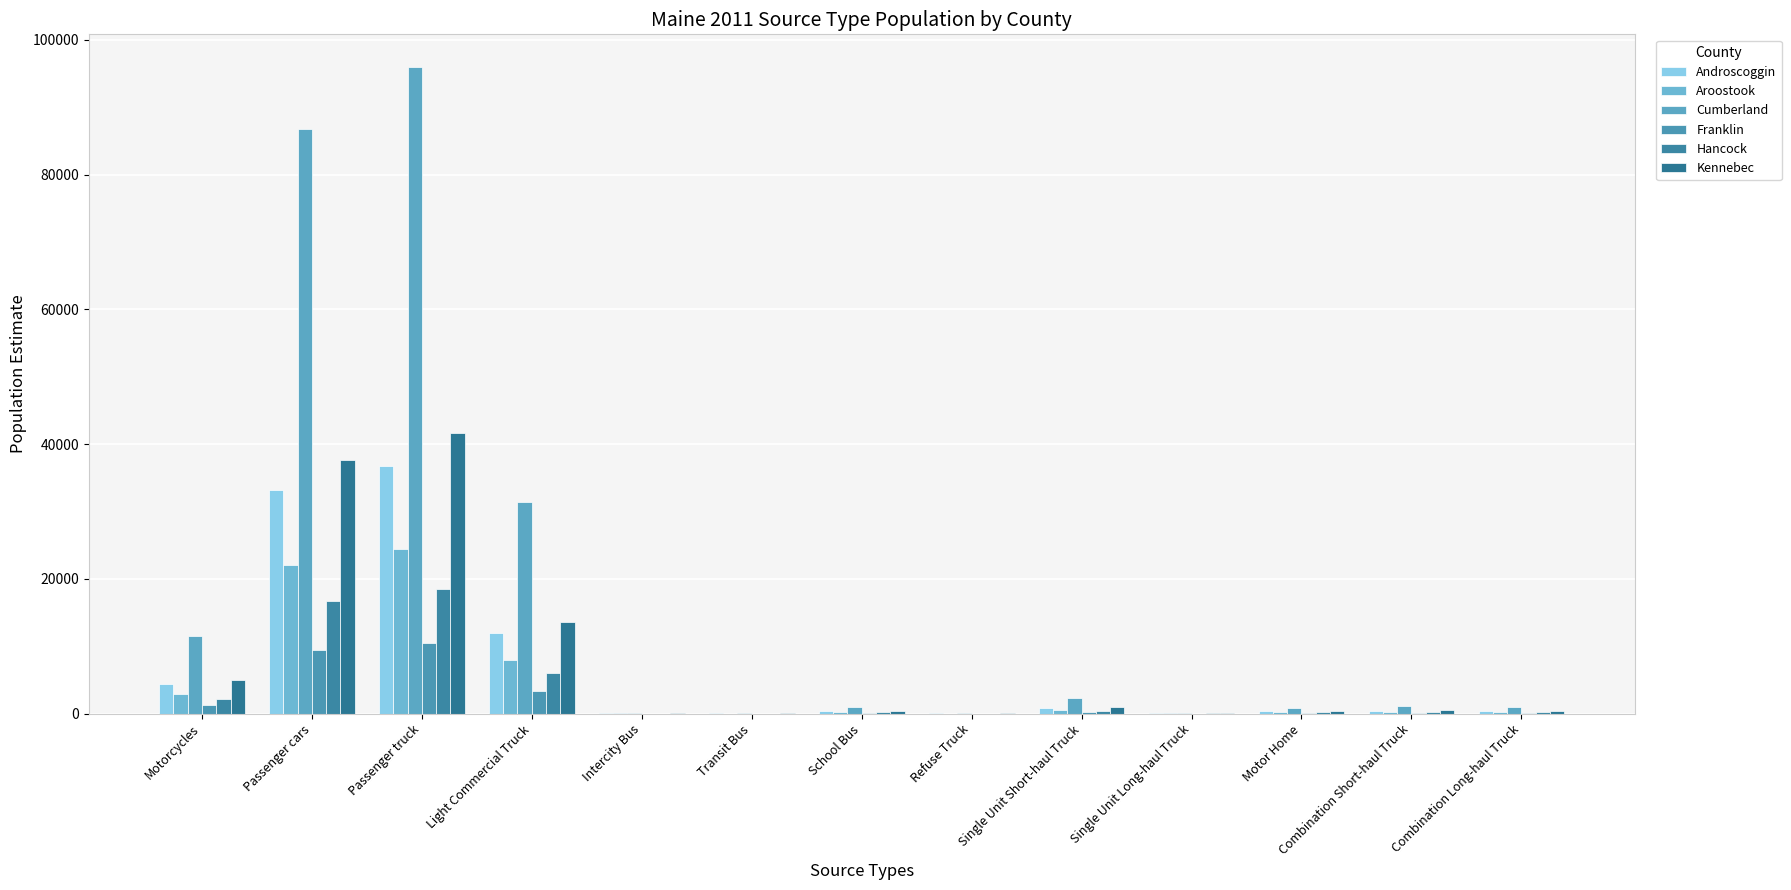

What is the total value across all series at Light Commercial Truck?

74397.2